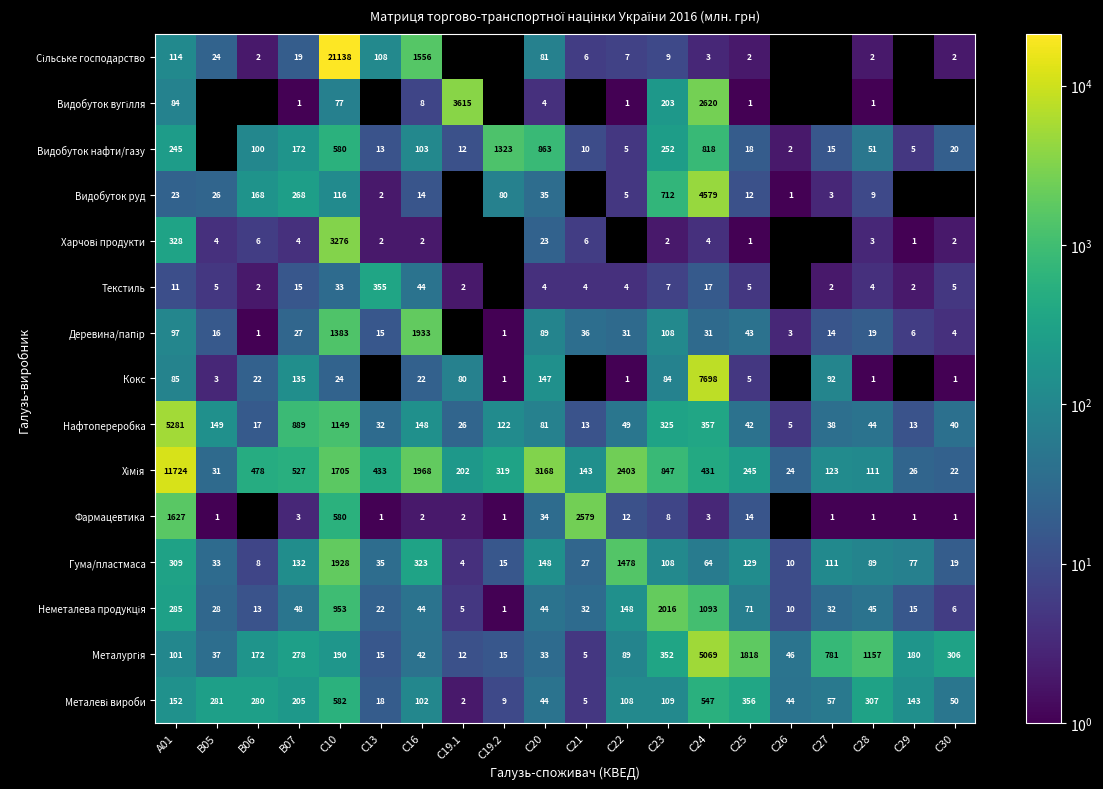

Is it true that Видобуток нафти/газу equals 22 at C19.1?

False